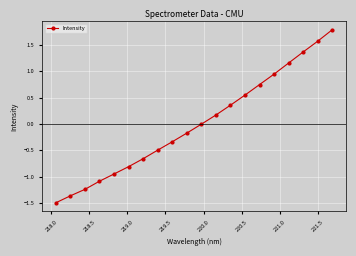

What is the difference between the maximum and minimum values?

3.3